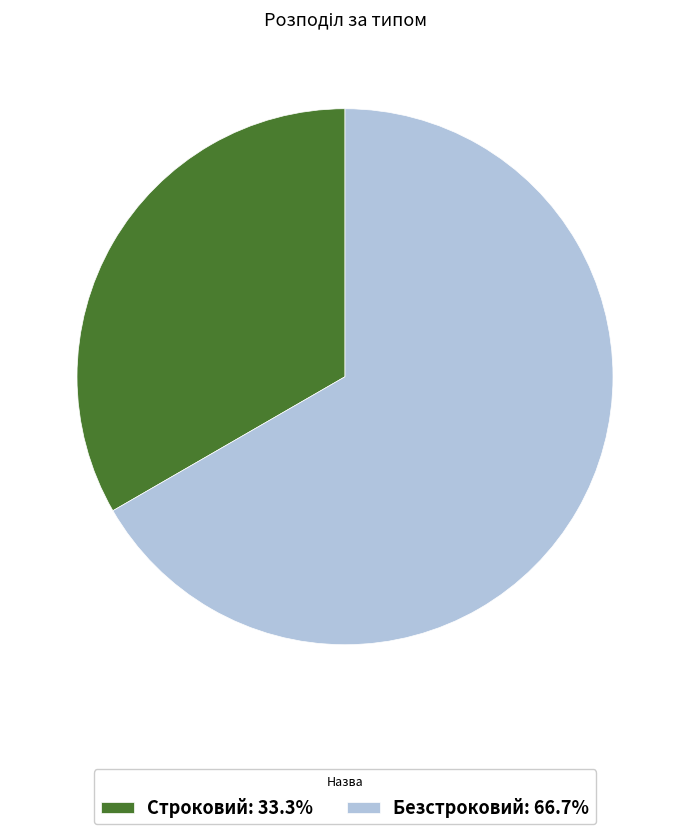

Approximately how many times larger is the value at Безстроковий compared to Строковий?

2.0